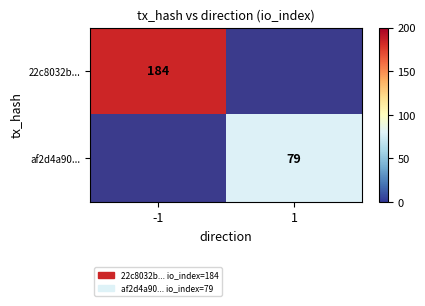

Is it true that 22c8032b... equals 269 at -1?

False